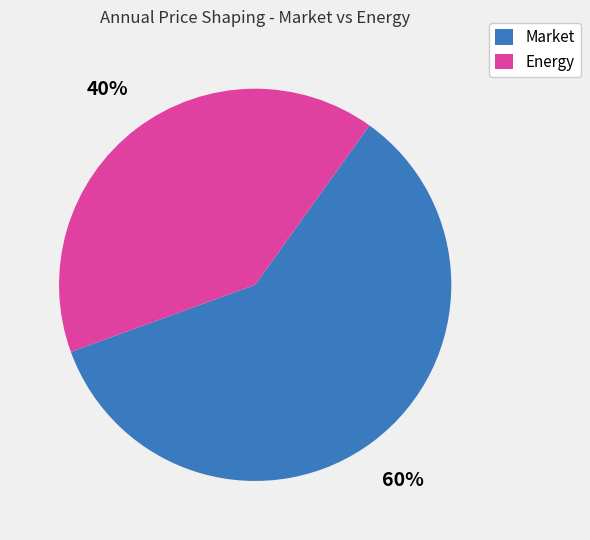

To the nearest percent, what is the average slice percentage?

50%